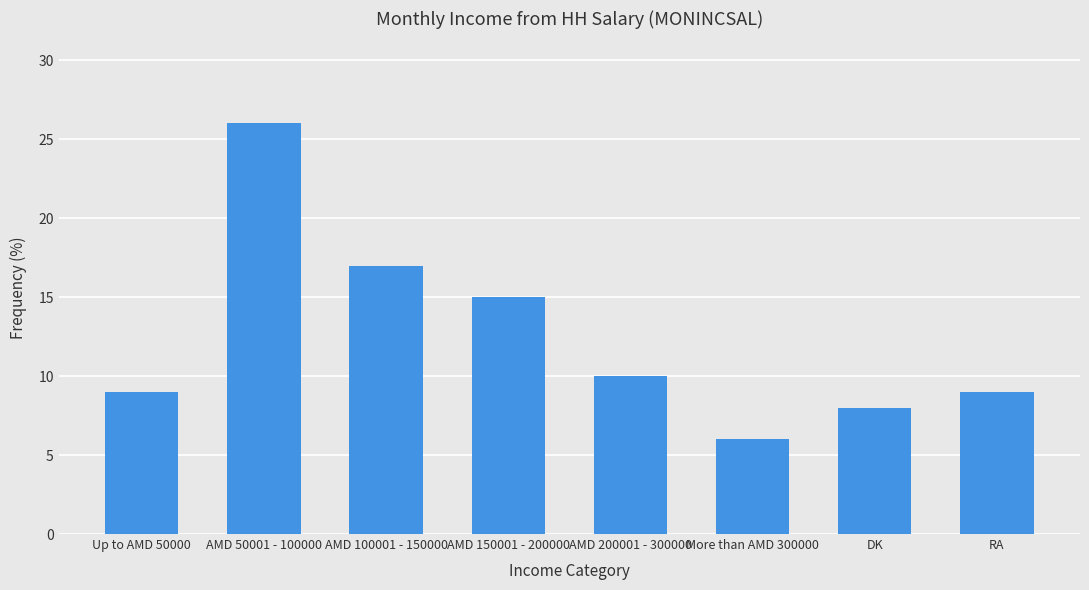

What value does the data have at AMD 50001 - 100000?

26